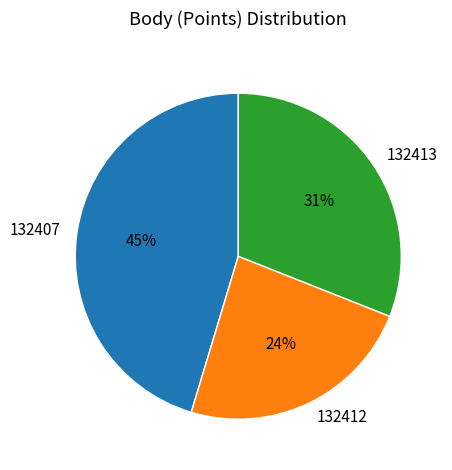

Does any single category account for the majority?

No